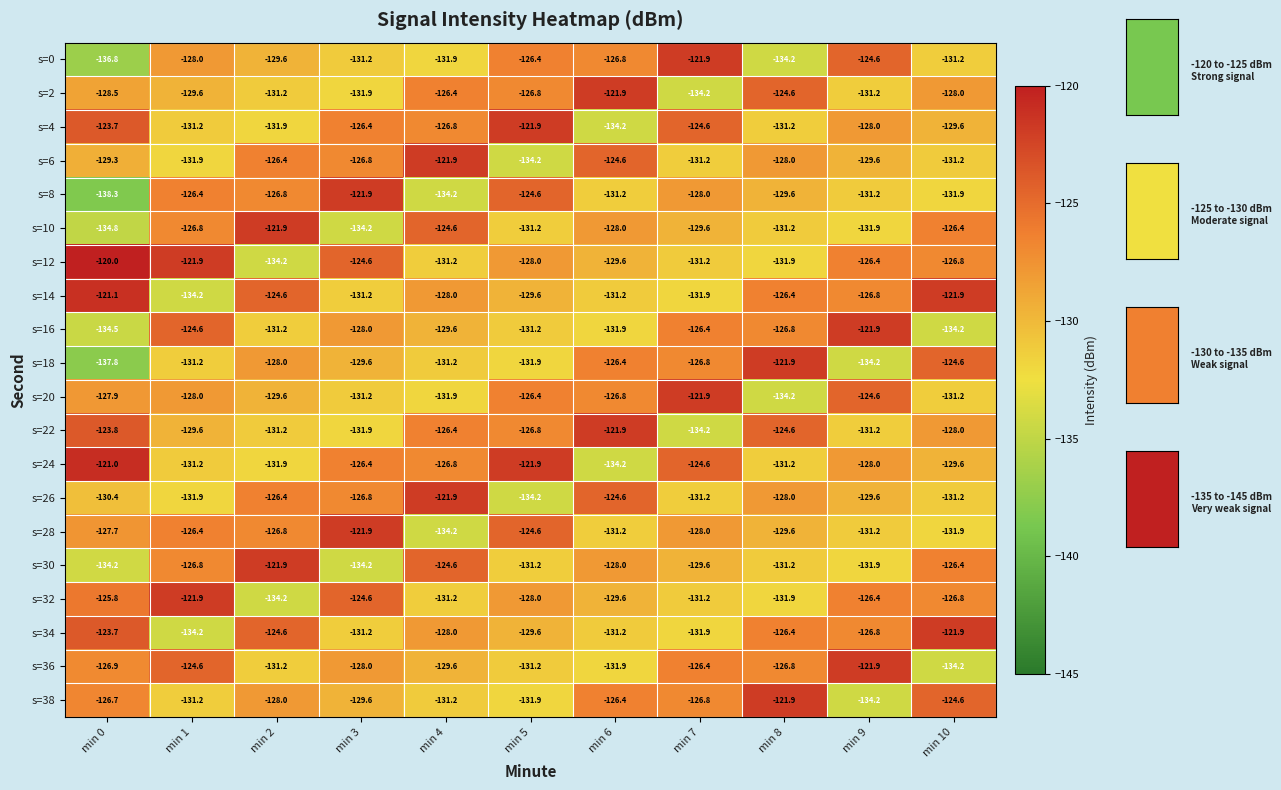

Which series has the largest total across all categories?

s=12